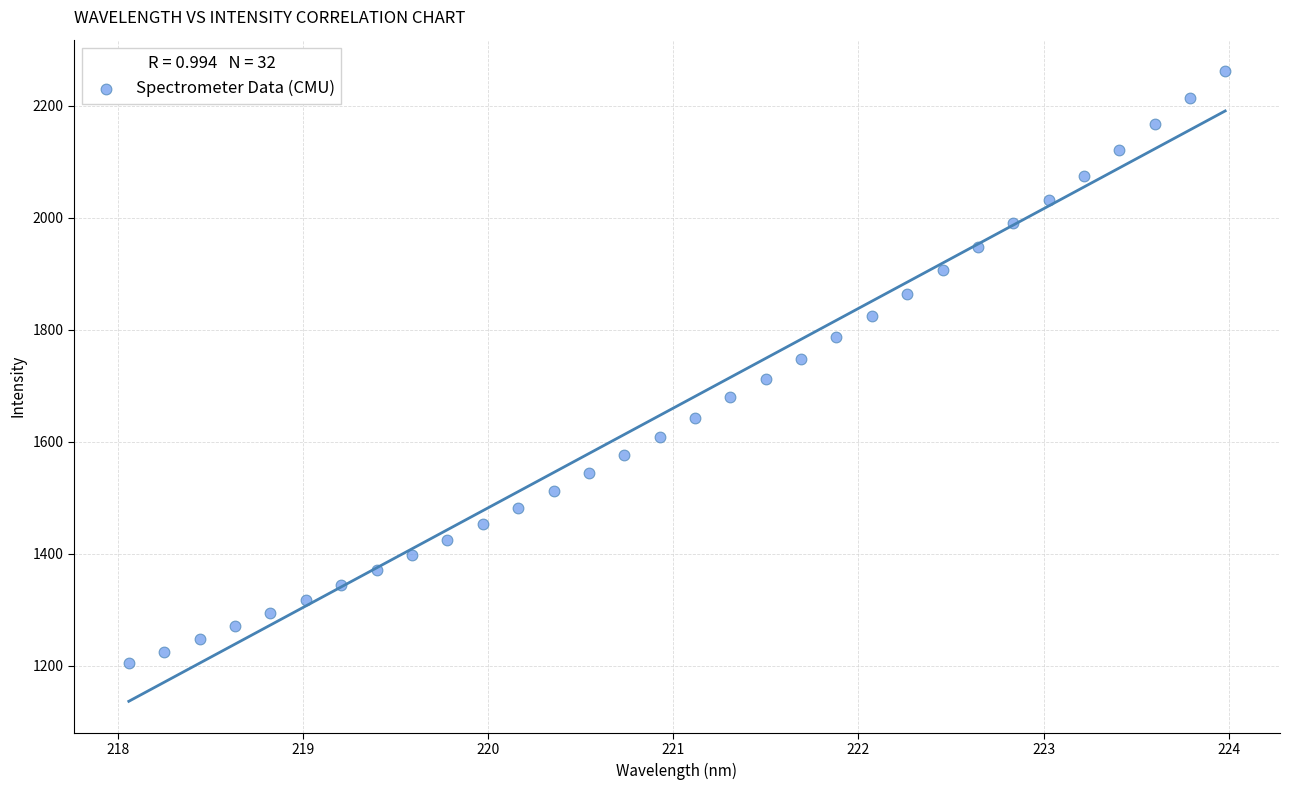

What is the range of Y values (max minus min)?

1056.5